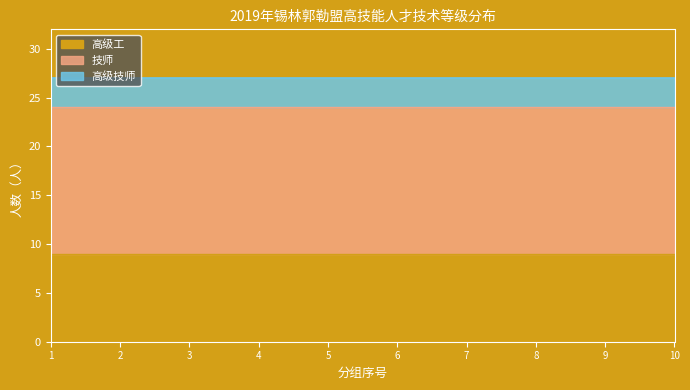

What is the approximate value of 高级工 at 2?

9